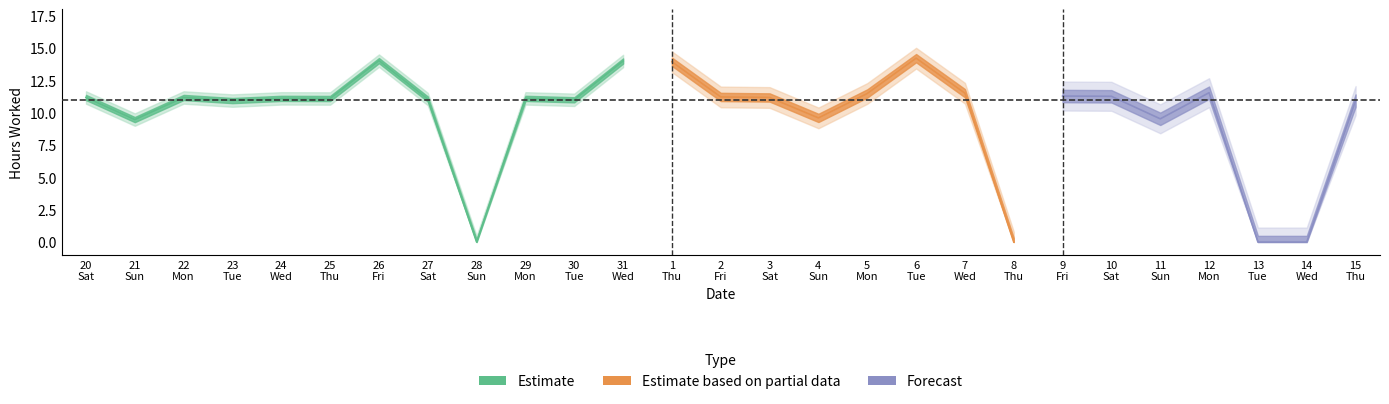

How many interior local peaks (higher than both neighbors) does the data have?

8